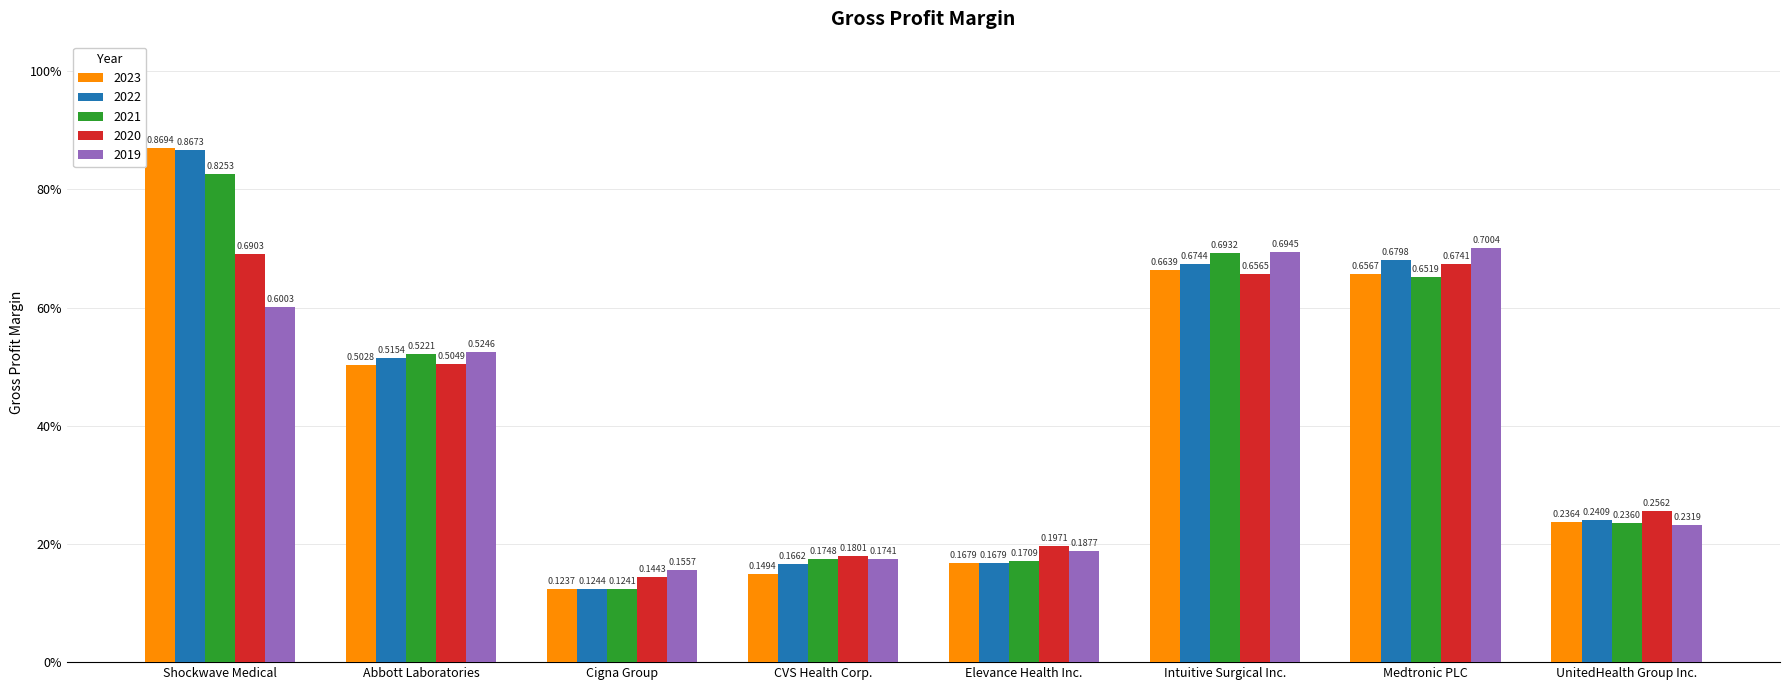

What is the difference between the 2021 values at UnitedHealth Group Inc. and Medtronic PLC?

0.4